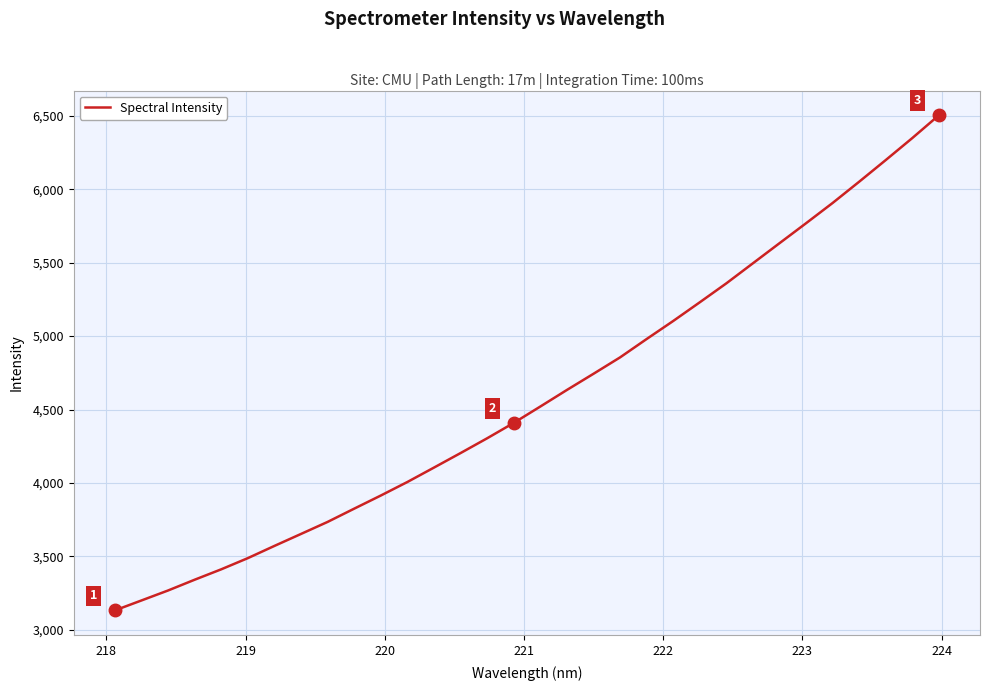

How many values are below 4520?

16